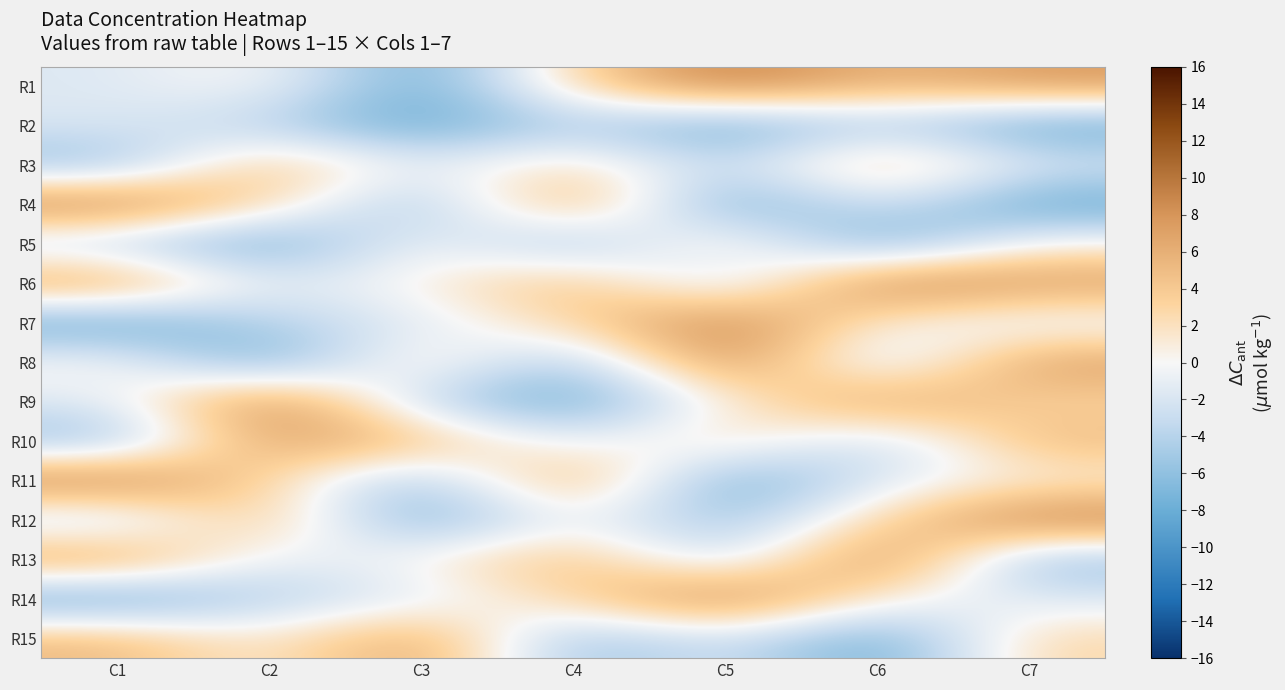

Reading left to right, extract all data points from this chart.

R1: C1=-1.7	C2=0.6	C3=-8.8	C4=3.0	C5=10.0	C6=5.3	C7=7.7
R2: C1=-1.7	C2=-4.1	C3=-8.8	C4=-4.1	C5=-8.8	C6=-4.1	C7=-8.8
R3: C1=-6.4	C2=5.3	C3=-1.7	C4=3.0	C5=-4.1	C6=5.3	C7=-1.7
R4: C1=10.0	C2=3.0	C3=-6.4	C4=7.7	C5=-8.8	C6=-1.7	C7=-8.8
R5: C1=-4.1	C2=-8.8	C3=0.6	C4=-6.4	C5=3.0	C6=-8.8	C7=0.6
R6: C1=7.7	C2=-1.7	C3=0.6	C4=5.3	C5=-4.1	C6=10.0	C7=7.7
R7: C1=-8.8	C2=-4.1	C3=-1.7	C4=3.0	C5=10.0	C6=0.6	C7=-1.7
R8: C1=0.6	C2=-8.8	C3=3.0	C4=-6.4	C5=10.0	C6=-4.1	C7=7.7
R9: C1=-1.7	C2=10.0	C3=-4.1	C4=-8.8	C5=0.6	C6=7.7	C7=3.0
R10: C1=-6.4	C2=7.7	C3=5.3	C4=-1.7	C5=3.0	C6=-4.1	C7=5.3
R11: C1=10.0	C2=3.0	C3=-6.4	C4=7.7	C5=-8.8	C6=-1.7	C7=0.6
R12: C1=-4.1	C2=5.3	C3=-8.8	C4=0.6	C5=-6.4	C6=3.0	C7=10.0
R13: C1=7.7	C2=-1.7	C3=0.6	C4=5.3	C5=-4.1	C6=10.0	C7=-6.4
R14: C1=-8.8	C2=-4.1	C3=-1.7	C4=3.0	C5=10.0	C6=0.6	C7=-1.7
R15: C1=5.3	C2=0.6	C3=7.7	C4=-6.4	C5=-1.7	C6=-8.8	C7=3.0